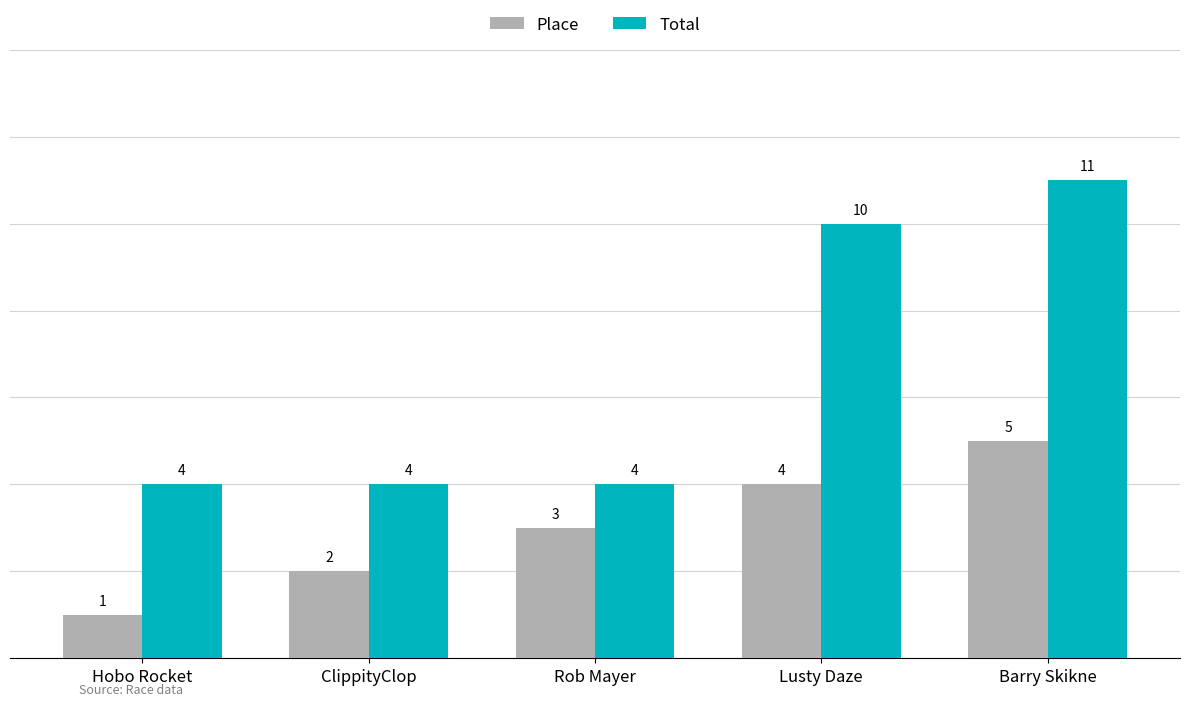

What is the label of the 5th bar from the right?

Hobo Rocket